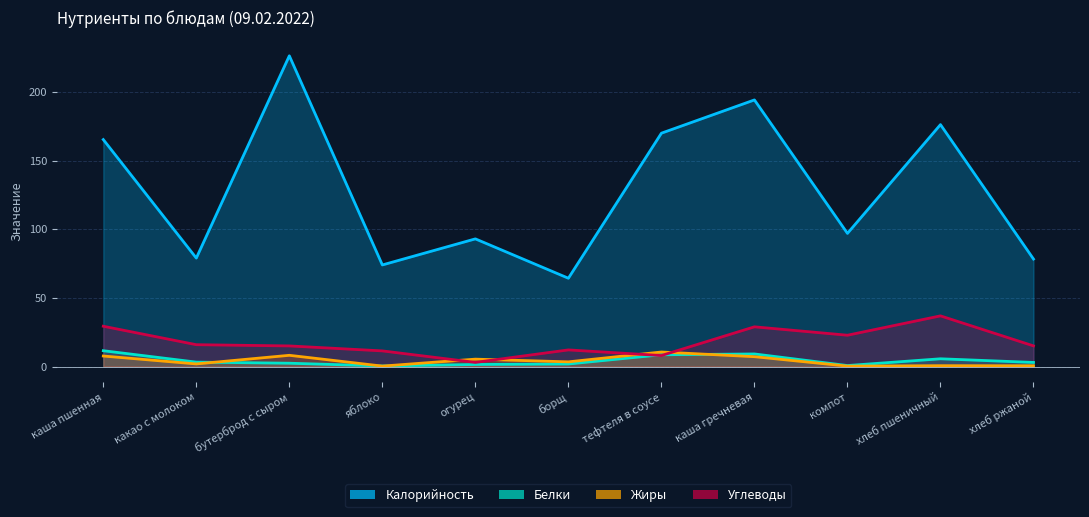

What is the difference between the maximum and minimum values in the Белки series?

11.1